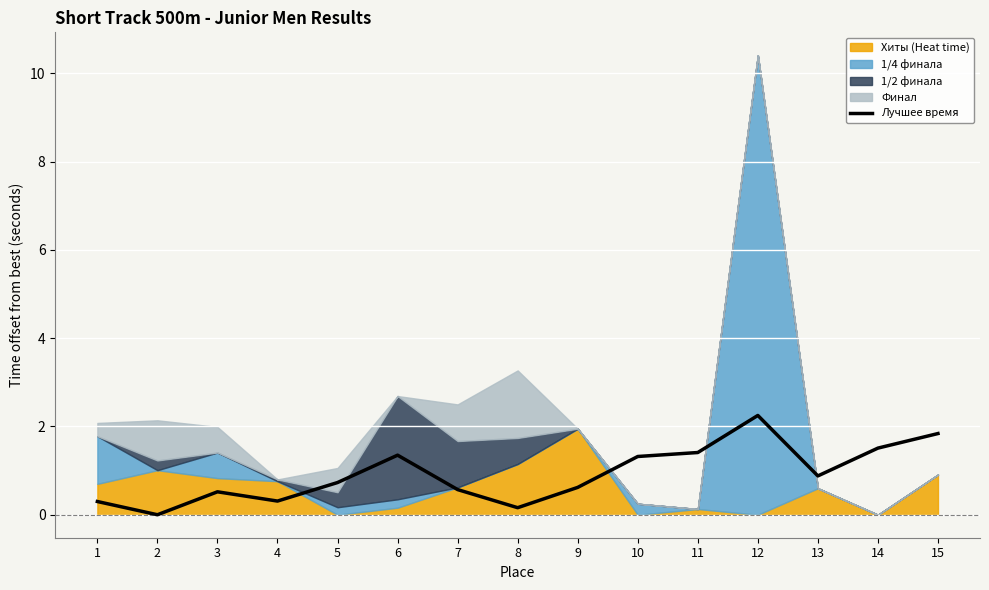

What is the difference between the values at 15 and 11?

0.4